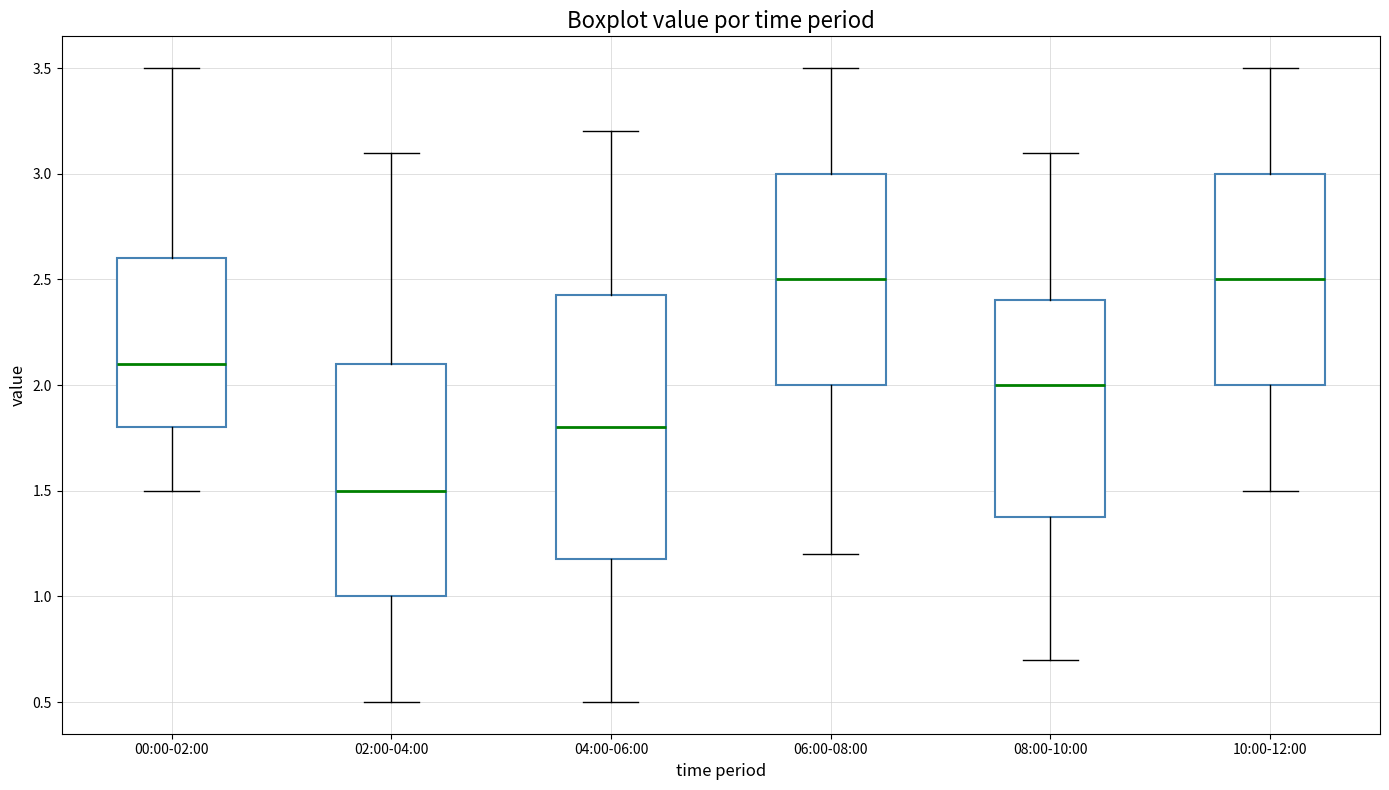

Reading left to right, transcribe this box plot: for each box, give where its median line is, the range the box spans, and where its two whiskers end, as read against the y-axis. The values are not printed on the chart, so give them approximately, as read against the axis.

00:00-02:00: median 2.10, box 1.80 to 2.60, whiskers 1.50 to 3.50
02:00-04:00: median 1.50, box 1.00 to 2.10, whiskers 0.50 to 3.10
04:00-06:00: median 1.80, box 1.20 to 2.45, whiskers 0.50 to 3.20
06:00-08:00: median 2.50, box 2.00 to 3.00, whiskers 1.20 to 3.50
08:00-10:00: median 2.00, box 1.40 to 2.40, whiskers 0.70 to 3.10
10:00-12:00: median 2.50, box 2.00 to 3.00, whiskers 1.50 to 3.50